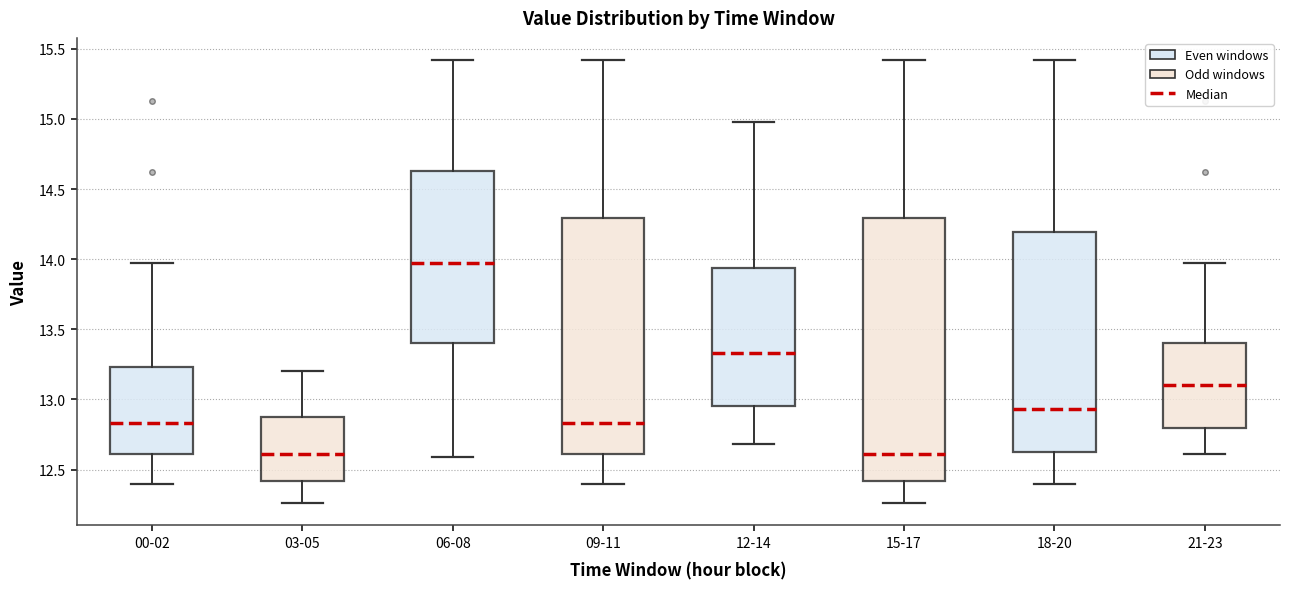

Reading left to right, read every box against the y-axis: the position of its median line, the range the box covers, and the ends of its whiskers. The values are not printed on the chart, so give them approximately, as read against the axis.

00-02: median 12.85, box 12.60 to 13.25, whiskers 12.40 to 13.95
03-05: median 12.60, box 12.40 to 12.90, whiskers 12.25 to 13.20
06-08: median 13.95, box 13.40 to 14.65, whiskers 12.60 to 15.40
09-11: median 12.85, box 12.60 to 14.30, whiskers 12.40 to 15.40
12-14: median 13.35, box 12.95 to 13.95, whiskers 12.70 to 15.00
15-17: median 12.60, box 12.40 to 14.30, whiskers 12.25 to 15.40
18-20: median 12.95, box 12.65 to 14.20, whiskers 12.40 to 15.40
21-23: median 13.10, box 12.80 to 13.40, whiskers 12.60 to 13.95